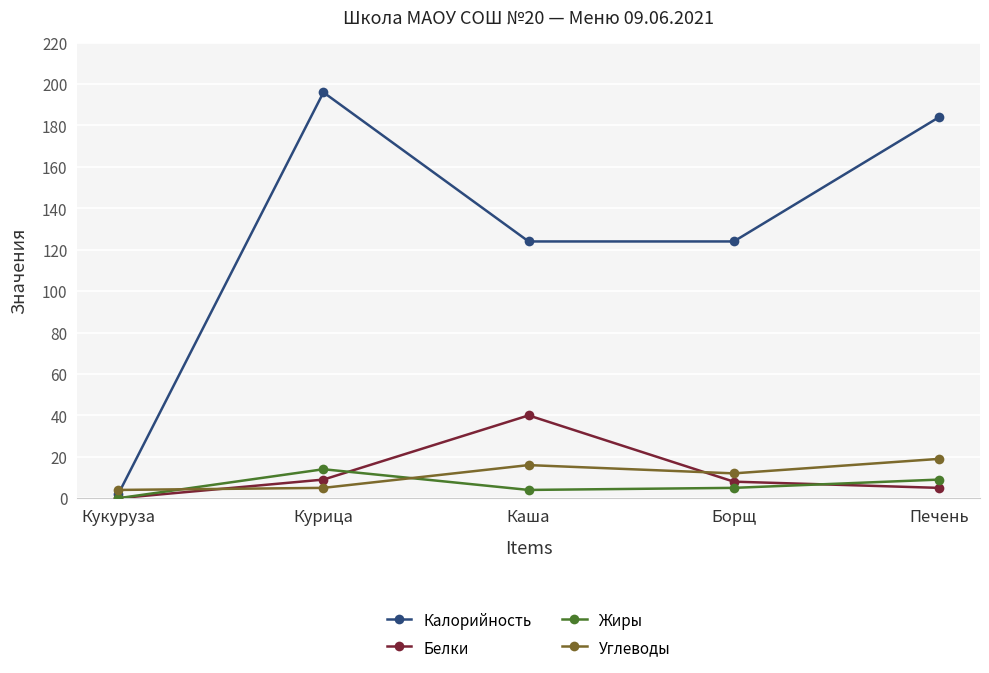

What is the sum of the Белки values at Кукуруза and Каша?

40